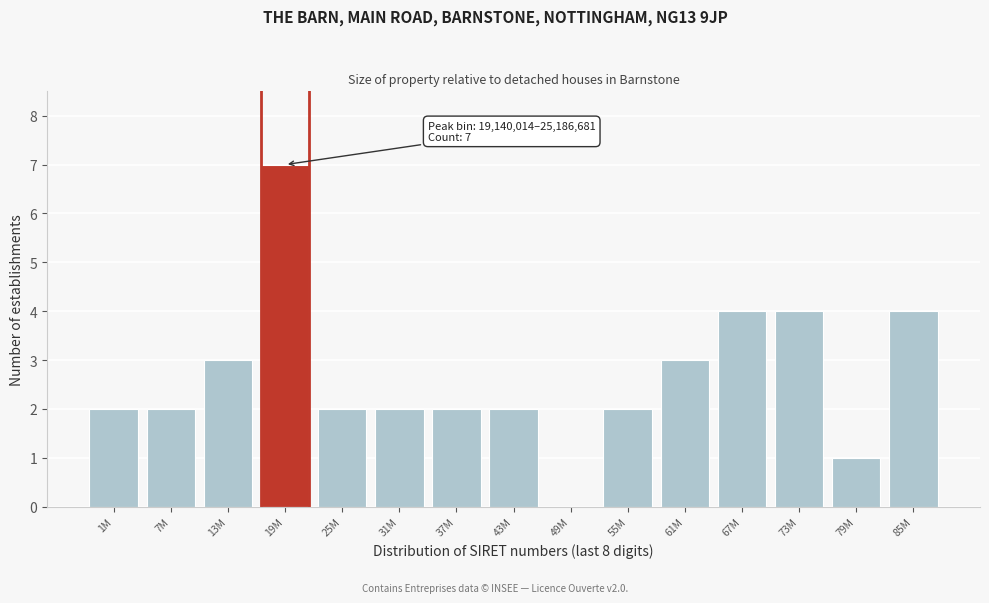

Reading left to right, extract all data points from this chart.

1M=2	7M=2	13M=3	19M=7	25M=2	31M=2	37M=2	43M=2	49M=0	55M=2	61M=3	67M=4	73M=4	79M=1	85M=4